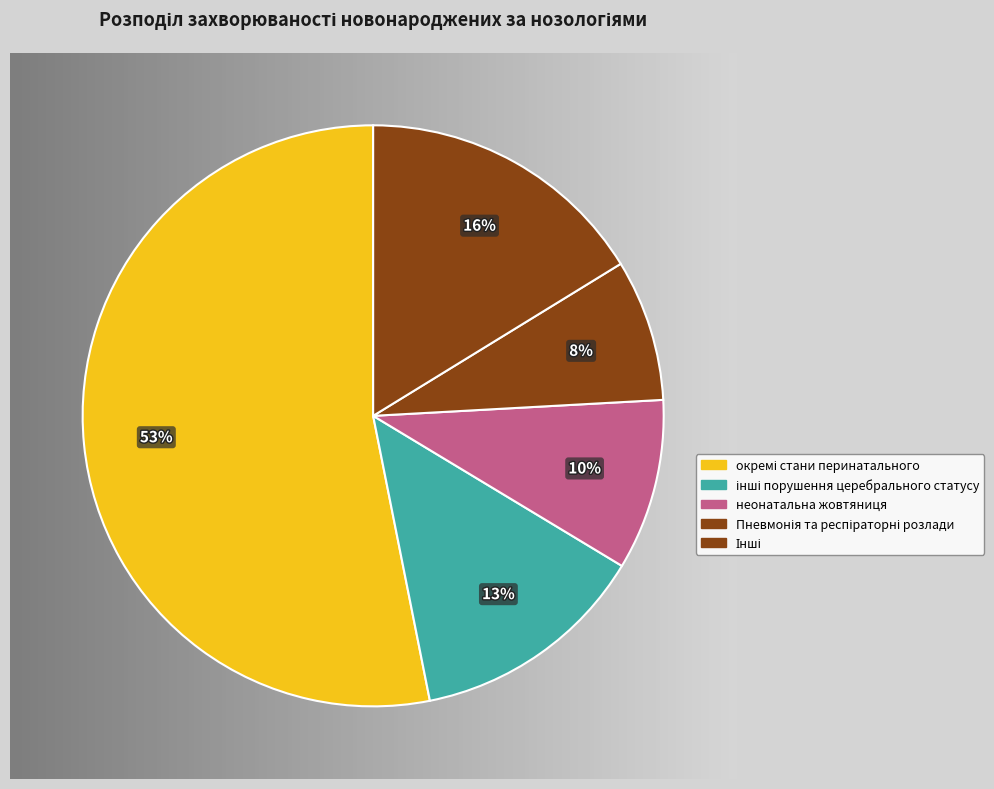

Is it true that Пневмонія та респіраторні розлади is 16% of the pie?

False